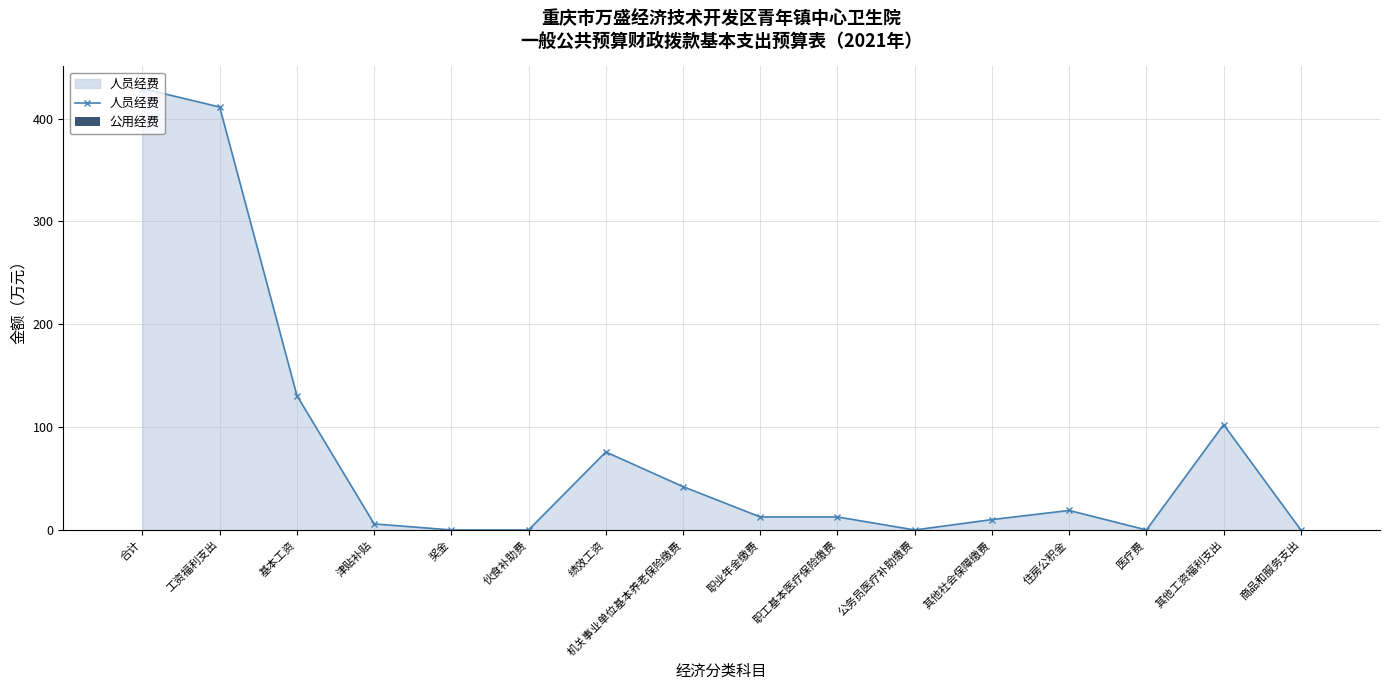

What is the sum of the values at 奖金 and 绩效工资?

75.8